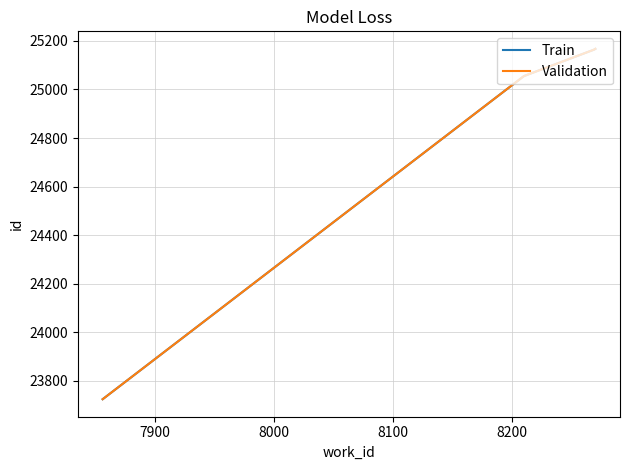

Reading right to left, extract all data points from this chart.

Train: 25167	25164	25055	23725
Validation: 25167	25164	25055	23725